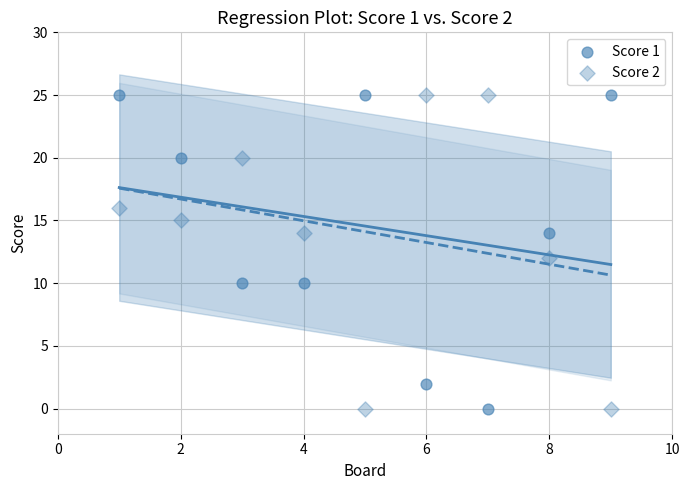

Count the number of points in this scatter plot.

18